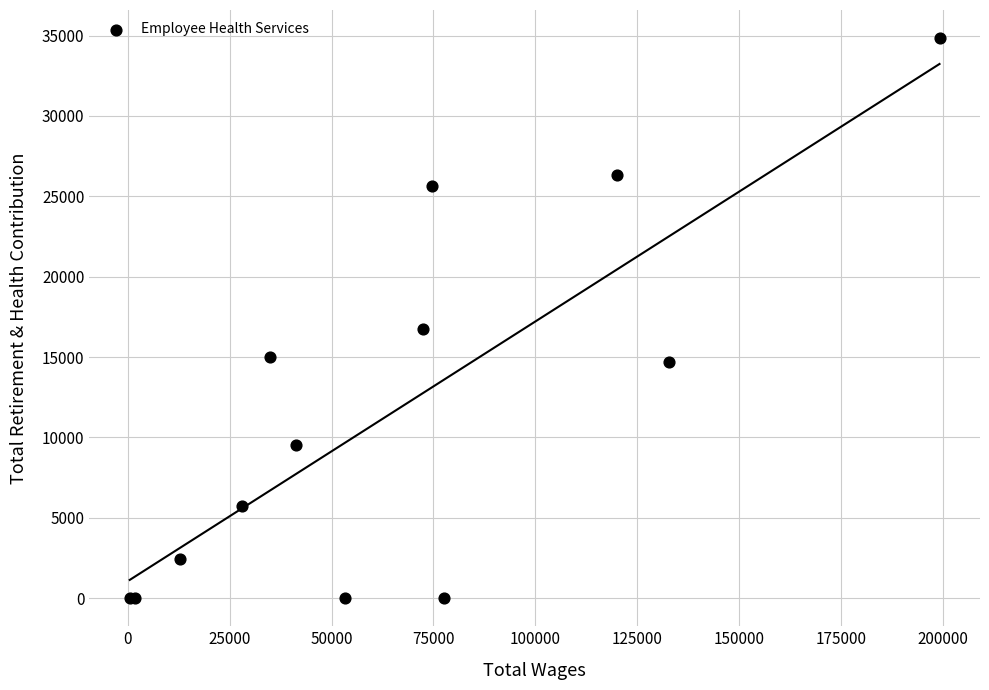

What Y value in the scatter plot is closest to 17422?

16721